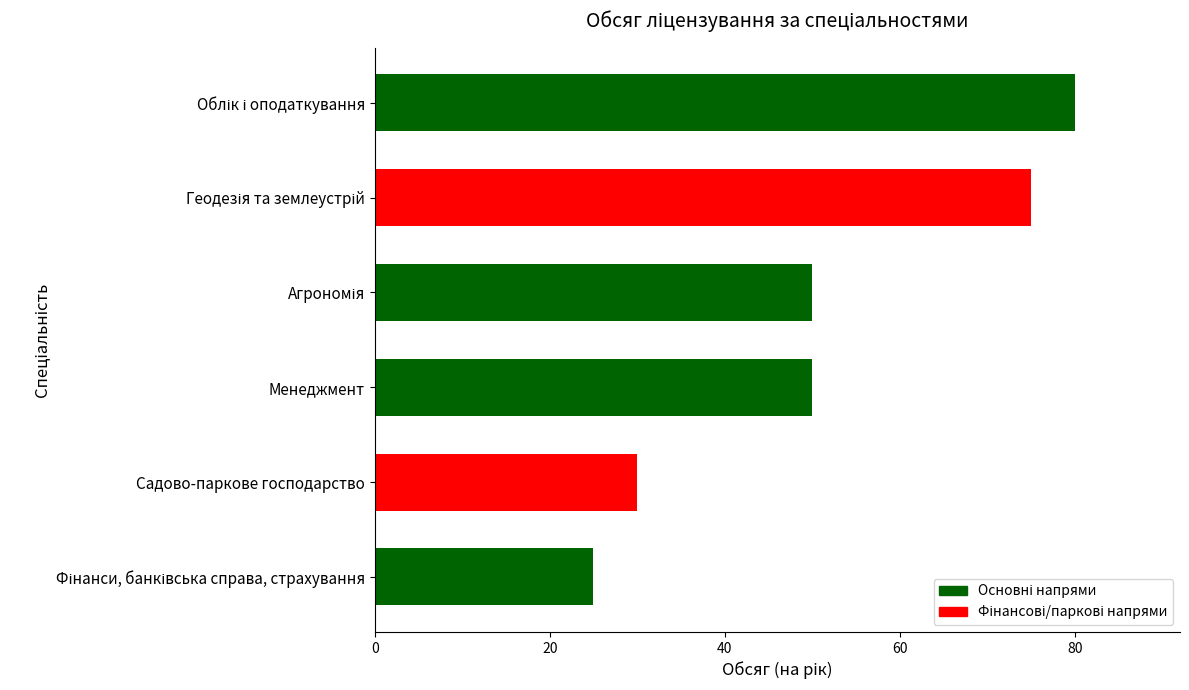

True or false: the data shows 42 at Садово-паркове господарство.

False